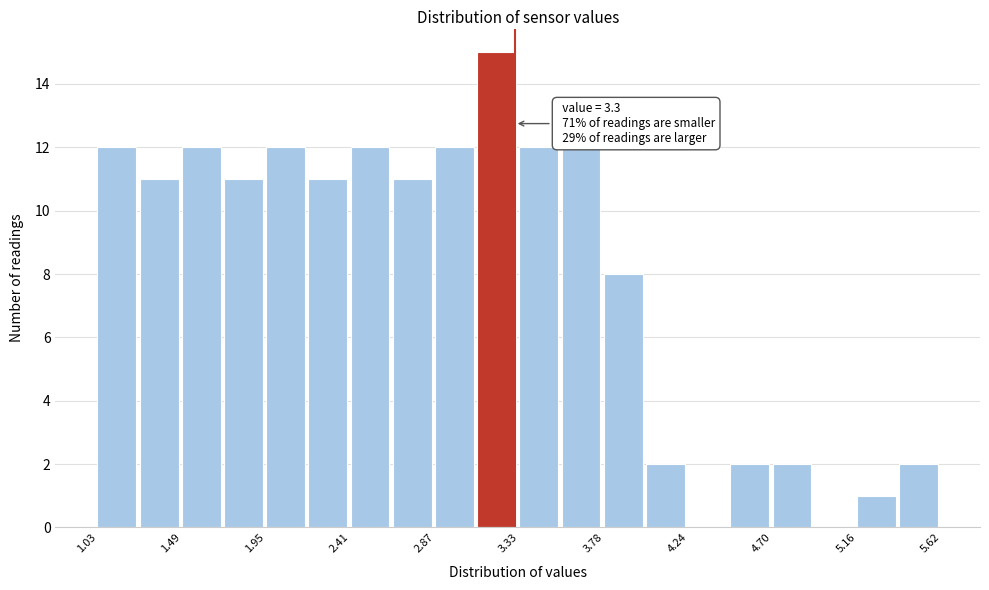

Which range on the x-axis has the tallest bar?

3.10 to 3.35